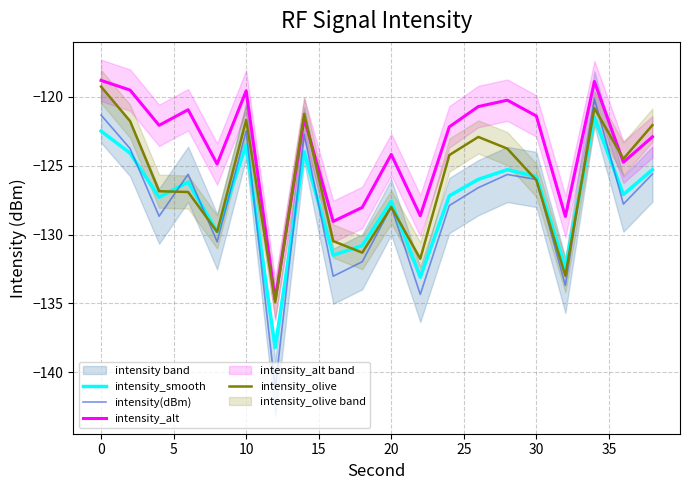

How many data points does each series have?

20